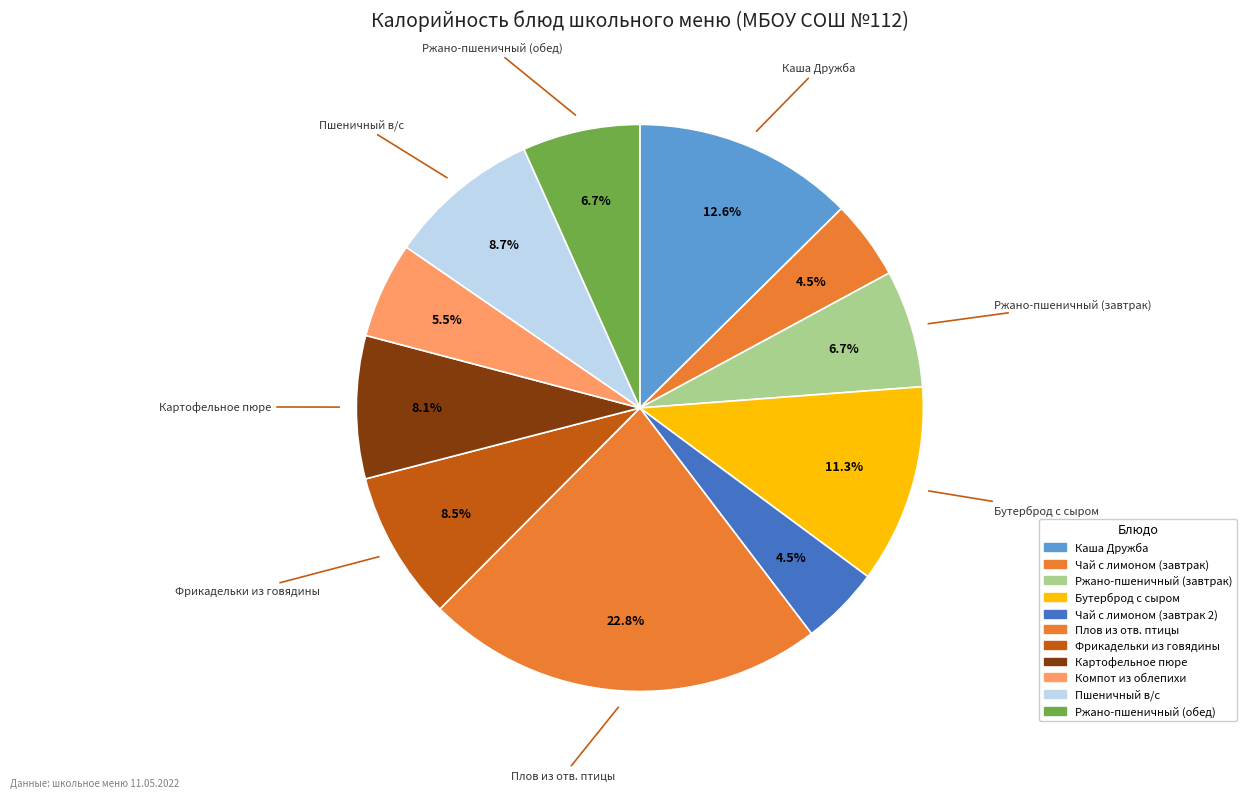

To the nearest percent, what is the difference between the largest and smallest slice percentages?

18%